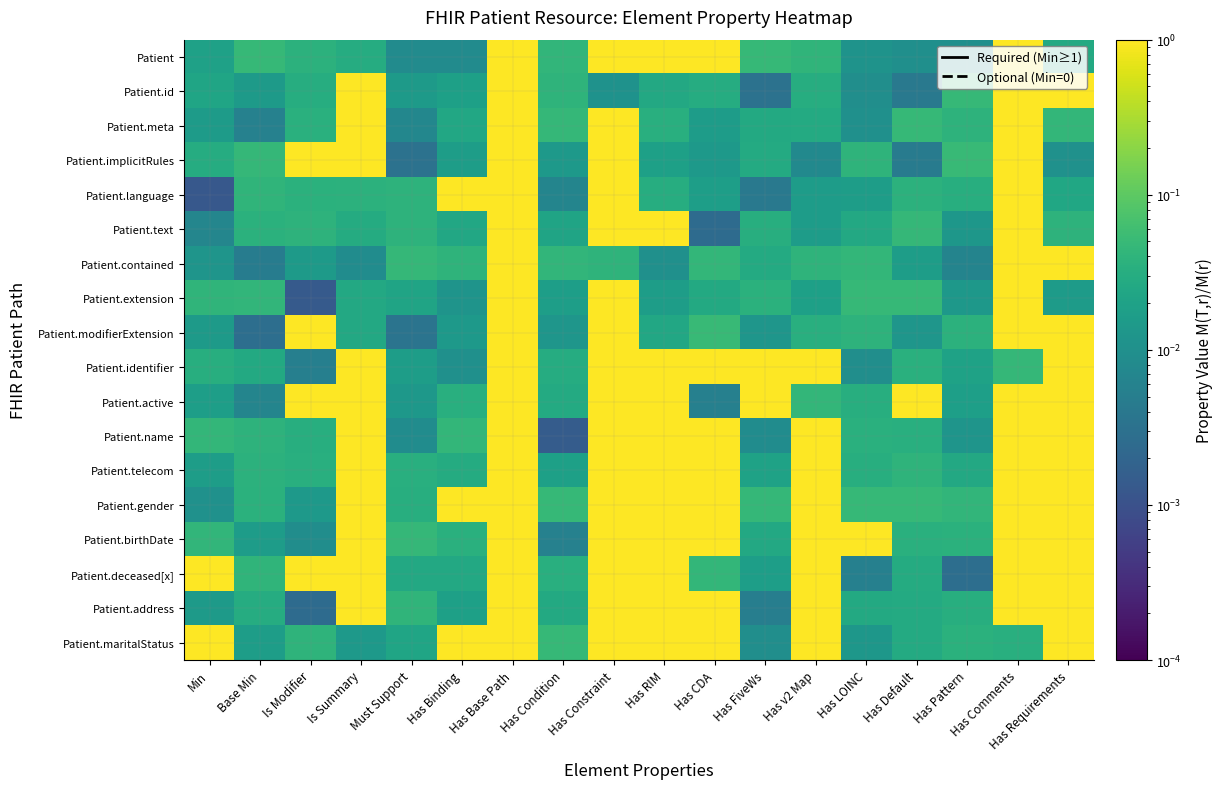

Reading left to right, what are all the values shown in this chart?

Patient: Min=0.0	Base Min=0.0	Is Modifier=0.0	Is Summary=0.0	Must Support=0.0	Has Binding=0.0	Has Base Path=1.0	Has Condition=0.0	Has Constraint=1.0	Has RIM=1.0	Has CDA=1.0	Has FiveWs=0.0	Has v2 Map=0.0	Has LOINC=0.0	Has Default=0.0	Has Pattern=0.0	Has Comments=1.0	Has Requirements=0.0
Patient.id: Min=0.0	Base Min=0.0	Is Modifier=0.0	Is Summary=1.0	Must Support=0.0	Has Binding=0.0	Has Base Path=1.0	Has Condition=0.0	Has Constraint=0.0	Has RIM=0.0	Has CDA=0.0	Has FiveWs=0.0	Has v2 Map=0.0	Has LOINC=0.0	Has Default=0.0	Has Pattern=0.0	Has Comments=1.0	Has Requirements=1.0
Patient.meta: Min=0.0	Base Min=0.0	Is Modifier=0.0	Is Summary=1.0	Must Support=0.0	Has Binding=0.0	Has Base Path=1.0	Has Condition=0.0	Has Constraint=1.0	Has RIM=0.0	Has CDA=0.0	Has FiveWs=0.0	Has v2 Map=0.0	Has LOINC=0.0	Has Default=0.0	Has Pattern=0.0	Has Comments=1.0	Has Requirements=0.0
Patient.implicitRules: Min=0.0	Base Min=0.0	Is Modifier=1.0	Is Summary=1.0	Must Support=0.0	Has Binding=0.0	Has Base Path=1.0	Has Condition=0.0	Has Constraint=1.0	Has RIM=0.0	Has CDA=0.0	Has FiveWs=0.0	Has v2 Map=0.0	Has LOINC=0.0	Has Default=0.0	Has Pattern=0.0	Has Comments=1.0	Has Requirements=0.0
Patient.language: Min=0.0	Base Min=0.0	Is Modifier=0.0	Is Summary=0.0	Must Support=0.0	Has Binding=1.0	Has Base Path=1.0	Has Condition=0.0	Has Constraint=1.0	Has RIM=0.0	Has CDA=0.0	Has FiveWs=0.0	Has v2 Map=0.0	Has LOINC=0.0	Has Default=0.0	Has Pattern=0.0	Has Comments=1.0	Has Requirements=0.0
Patient.text: Min=0.0	Base Min=0.0	Is Modifier=0.0	Is Summary=0.0	Must Support=0.0	Has Binding=0.0	Has Base Path=1.0	Has Condition=0.0	Has Constraint=1.0	Has RIM=1.0	Has CDA=0.0	Has FiveWs=0.0	Has v2 Map=0.0	Has LOINC=0.0	Has Default=0.0	Has Pattern=0.0	Has Comments=1.0	Has Requirements=0.0
Patient.contained: Min=0.0	Base Min=0.0	Is Modifier=0.0	Is Summary=0.0	Must Support=0.0	Has Binding=0.0	Has Base Path=1.0	Has Condition=0.0	Has Constraint=0.0	Has RIM=0.0	Has CDA=0.0	Has FiveWs=0.0	Has v2 Map=0.0	Has LOINC=0.0	Has Default=0.0	Has Pattern=0.0	Has Comments=1.0	Has Requirements=1.0
Patient.extension: Min=0.0	Base Min=0.0	Is Modifier=0.0	Is Summary=0.0	Must Support=0.0	Has Binding=0.0	Has Base Path=1.0	Has Condition=0.0	Has Constraint=1.0	Has RIM=0.0	Has CDA=0.0	Has FiveWs=0.0	Has v2 Map=0.0	Has LOINC=0.0	Has Default=0.0	Has Pattern=0.0	Has Comments=1.0	Has Requirements=0.0
Patient.modifierExtension: Min=0.0	Base Min=0.0	Is Modifier=1.0	Is Summary=0.0	Must Support=0.0	Has Binding=0.0	Has Base Path=1.0	Has Condition=0.0	Has Constraint=1.0	Has RIM=0.0	Has CDA=0.0	Has FiveWs=0.0	Has v2 Map=0.0	Has LOINC=0.0	Has Default=0.0	Has Pattern=0.0	Has Comments=1.0	Has Requirements=1.0
Patient.identifier: Min=0.0	Base Min=0.0	Is Modifier=0.0	Is Summary=1.0	Must Support=0.0	Has Binding=0.0	Has Base Path=1.0	Has Condition=0.0	Has Constraint=1.0	Has RIM=1.0	Has CDA=1.0	Has FiveWs=1.0	Has v2 Map=1.0	Has LOINC=0.0	Has Default=0.0	Has Pattern=0.0	Has Comments=0.0	Has Requirements=1.0
Patient.active: Min=0.0	Base Min=0.0	Is Modifier=1.0	Is Summary=1.0	Must Support=0.0	Has Binding=0.0	Has Base Path=1.0	Has Condition=0.0	Has Constraint=1.0	Has RIM=1.0	Has CDA=0.0	Has FiveWs=1.0	Has v2 Map=0.0	Has LOINC=0.0	Has Default=1.0	Has Pattern=0.0	Has Comments=1.0	Has Requirements=1.0
Patient.name: Min=0.0	Base Min=0.0	Is Modifier=0.0	Is Summary=1.0	Must Support=0.0	Has Binding=0.0	Has Base Path=1.0	Has Condition=0.0	Has Constraint=1.0	Has RIM=1.0	Has CDA=1.0	Has FiveWs=0.0	Has v2 Map=1.0	Has LOINC=0.0	Has Default=0.0	Has Pattern=0.0	Has Comments=1.0	Has Requirements=1.0
Patient.telecom: Min=0.0	Base Min=0.0	Is Modifier=0.0	Is Summary=1.0	Must Support=0.0	Has Binding=0.0	Has Base Path=1.0	Has Condition=0.0	Has Constraint=1.0	Has RIM=1.0	Has CDA=1.0	Has FiveWs=0.0	Has v2 Map=1.0	Has LOINC=0.0	Has Default=0.0	Has Pattern=0.0	Has Comments=1.0	Has Requirements=1.0
Patient.gender: Min=0.0	Base Min=0.0	Is Modifier=0.0	Is Summary=1.0	Must Support=0.0	Has Binding=1.0	Has Base Path=1.0	Has Condition=0.0	Has Constraint=1.0	Has RIM=1.0	Has CDA=1.0	Has FiveWs=0.0	Has v2 Map=1.0	Has LOINC=0.0	Has Default=0.0	Has Pattern=0.0	Has Comments=1.0	Has Requirements=1.0
Patient.birthDate: Min=0.0	Base Min=0.0	Is Modifier=0.0	Is Summary=1.0	Must Support=0.0	Has Binding=0.0	Has Base Path=1.0	Has Condition=0.0	Has Constraint=1.0	Has RIM=1.0	Has CDA=1.0	Has FiveWs=0.0	Has v2 Map=1.0	Has LOINC=1.0	Has Default=0.0	Has Pattern=0.0	Has Comments=1.0	Has Requirements=1.0
Patient.deceased[x]: Min=1.0	Base Min=0.0	Is Modifier=1.0	Is Summary=1.0	Must Support=0.0	Has Binding=0.0	Has Base Path=1.0	Has Condition=0.0	Has Constraint=1.0	Has RIM=1.0	Has CDA=0.0	Has FiveWs=0.0	Has v2 Map=1.0	Has LOINC=0.0	Has Default=0.0	Has Pattern=0.0	Has Comments=1.0	Has Requirements=1.0
Patient.address: Min=0.0	Base Min=0.0	Is Modifier=0.0	Is Summary=1.0	Must Support=0.0	Has Binding=0.0	Has Base Path=1.0	Has Condition=0.0	Has Constraint=1.0	Has RIM=1.0	Has CDA=1.0	Has FiveWs=0.0	Has v2 Map=1.0	Has LOINC=0.0	Has Default=0.0	Has Pattern=0.0	Has Comments=1.0	Has Requirements=1.0
Patient.maritalStatus: Min=1.0	Base Min=0.0	Is Modifier=0.0	Is Summary=0.0	Must Support=0.0	Has Binding=1.0	Has Base Path=1.0	Has Condition=0.0	Has Constraint=1.0	Has RIM=1.0	Has CDA=1.0	Has FiveWs=0.0	Has v2 Map=1.0	Has LOINC=0.0	Has Default=0.0	Has Pattern=0.0	Has Comments=0.0	Has Requirements=1.0